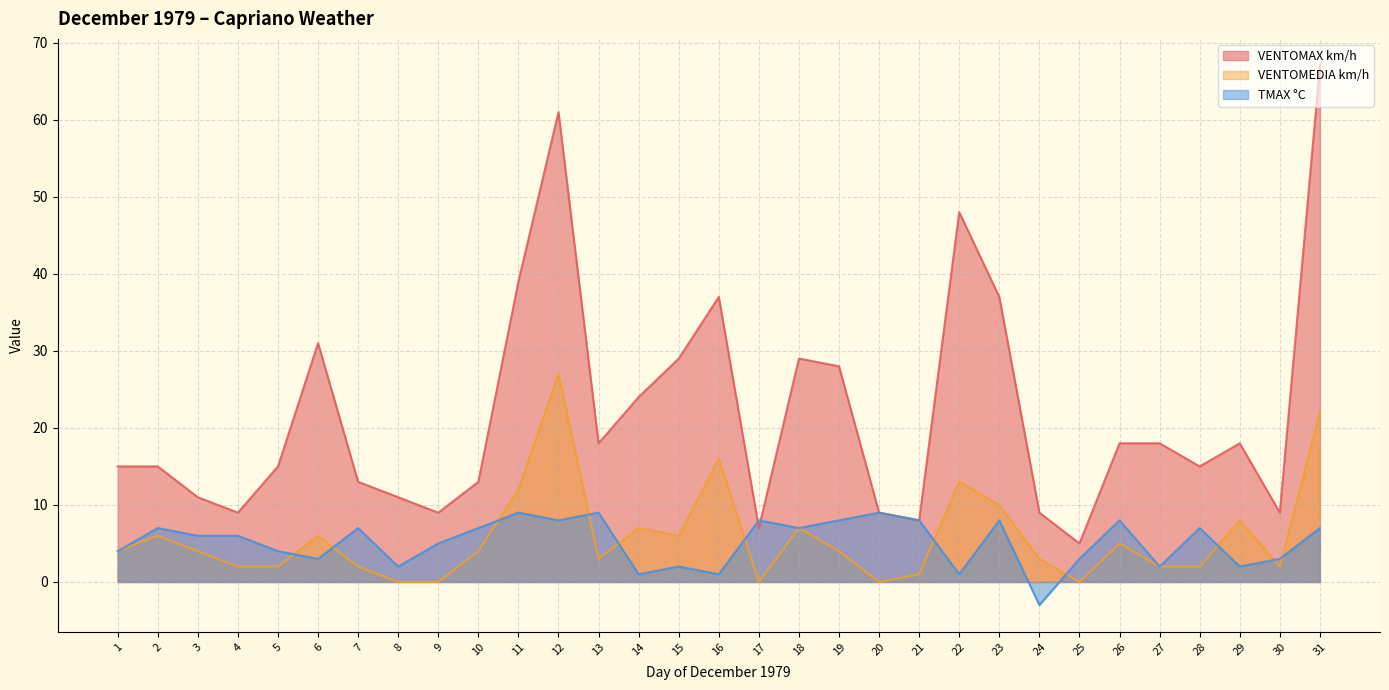

At how many categories does at least one series exceed 16?

15